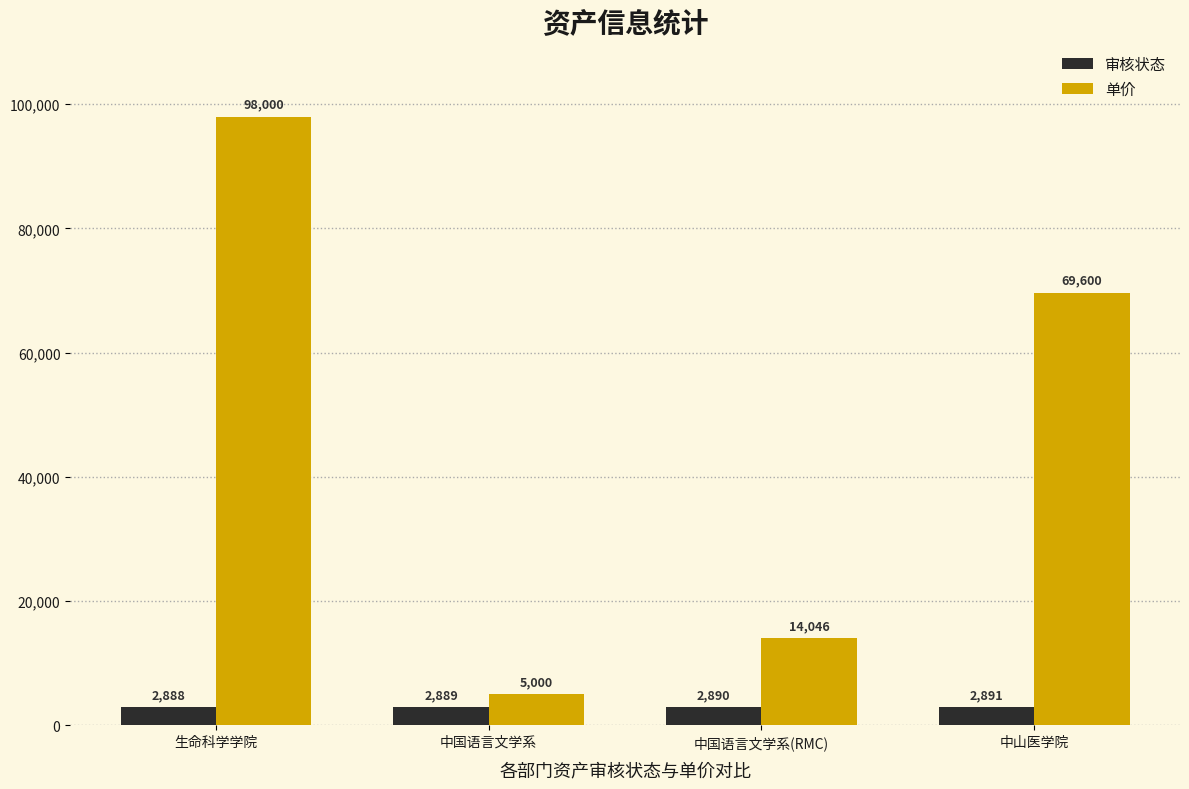

True or false: 审核状态 has a value of 2888.0 at 生命科学学院.

True